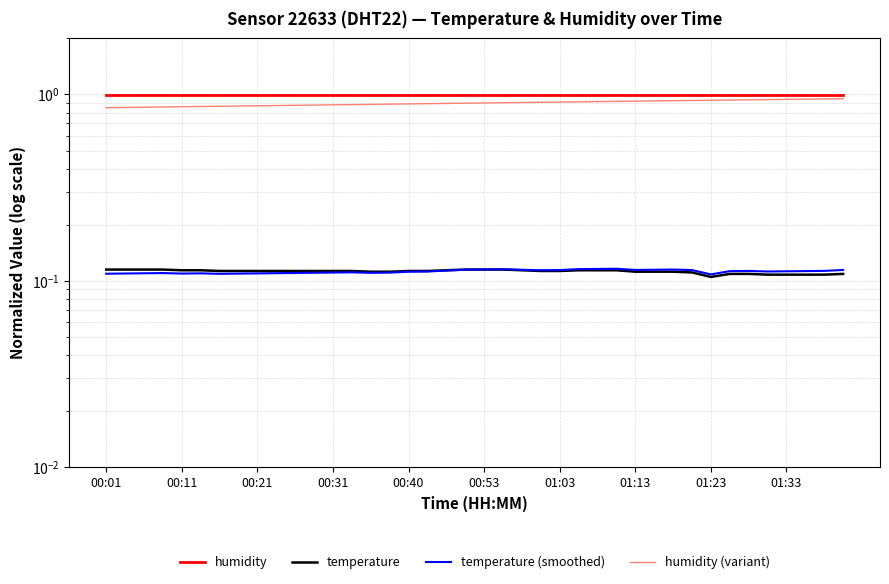

What is the average value of the humidity (variant) series?

0.9